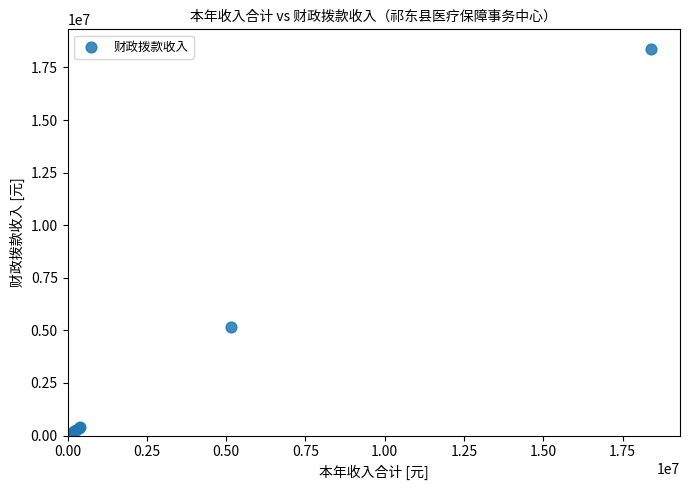

What Y value in the scatter plot is closest to 9198377?

5149697.1